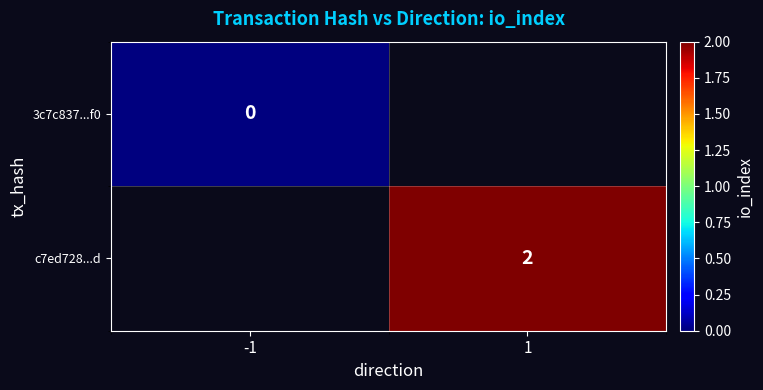

The c7ed728...d series shows 3.3 at 1. True or false?

False